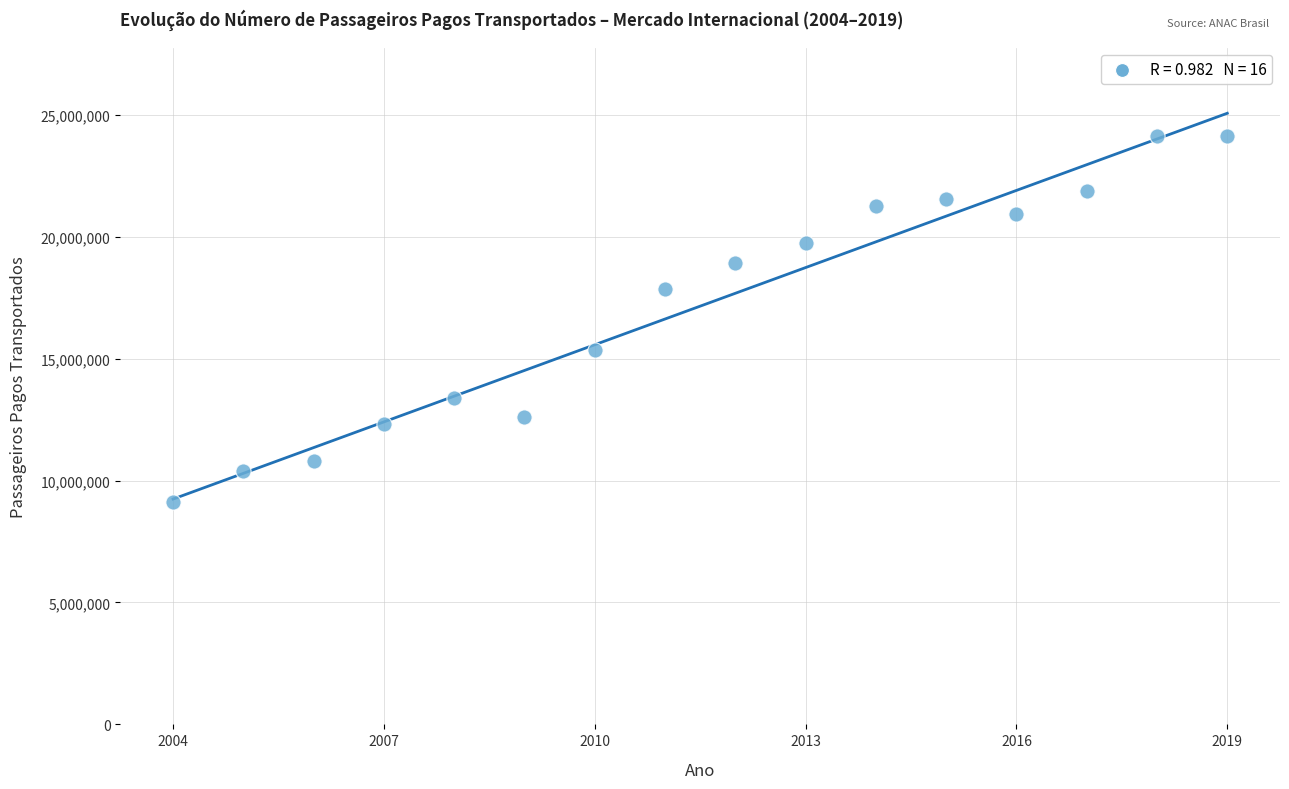

What is the range of Y values (max minus min)?

14997086